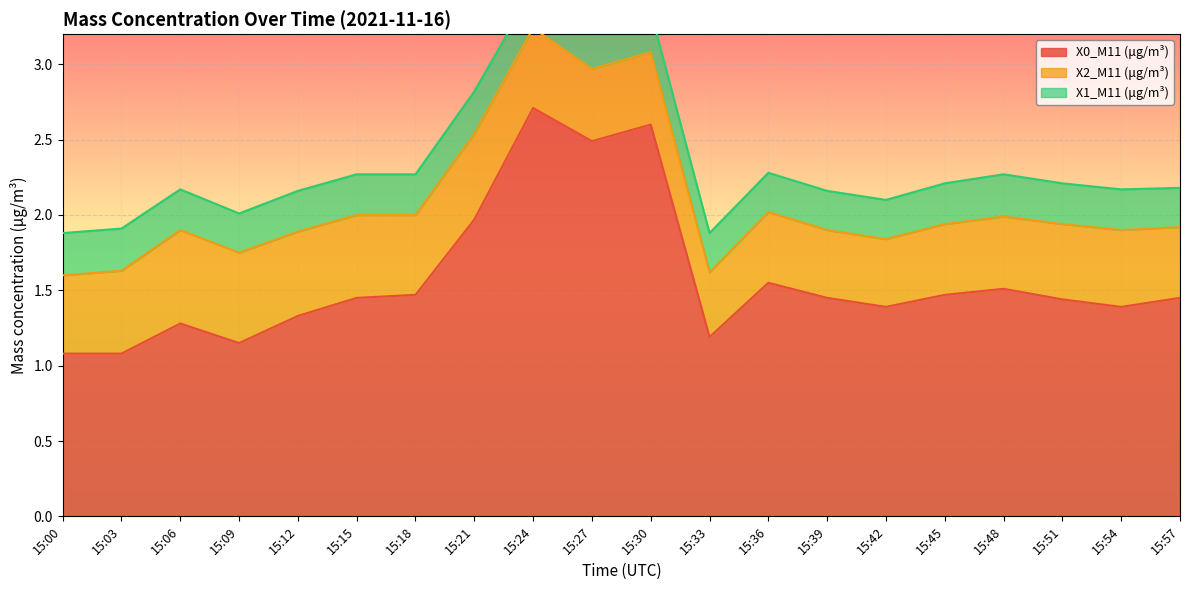

Is it true that X2_M11 (μg/m³) equals 0.4 at 15:33?

True